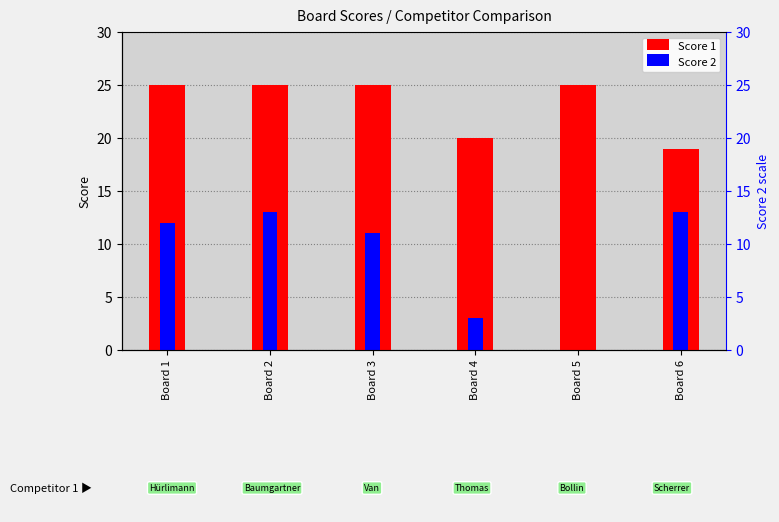

List the series in order of their peak value, highest first.

Score 1, Score 2